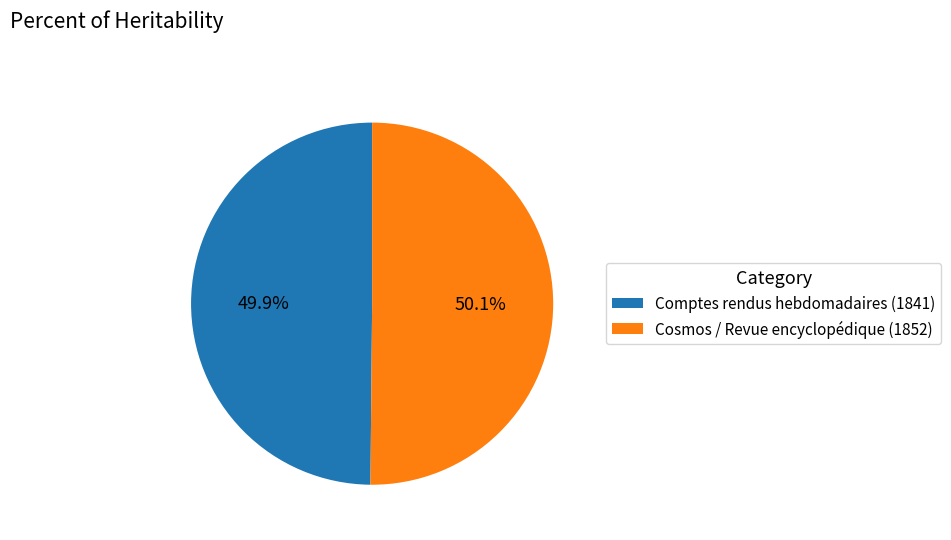

Combined, do Cosmos / Revue encyclopédique (1852) and Comptes rendus hebdomadaires (1841) account for over 50%?

Yes